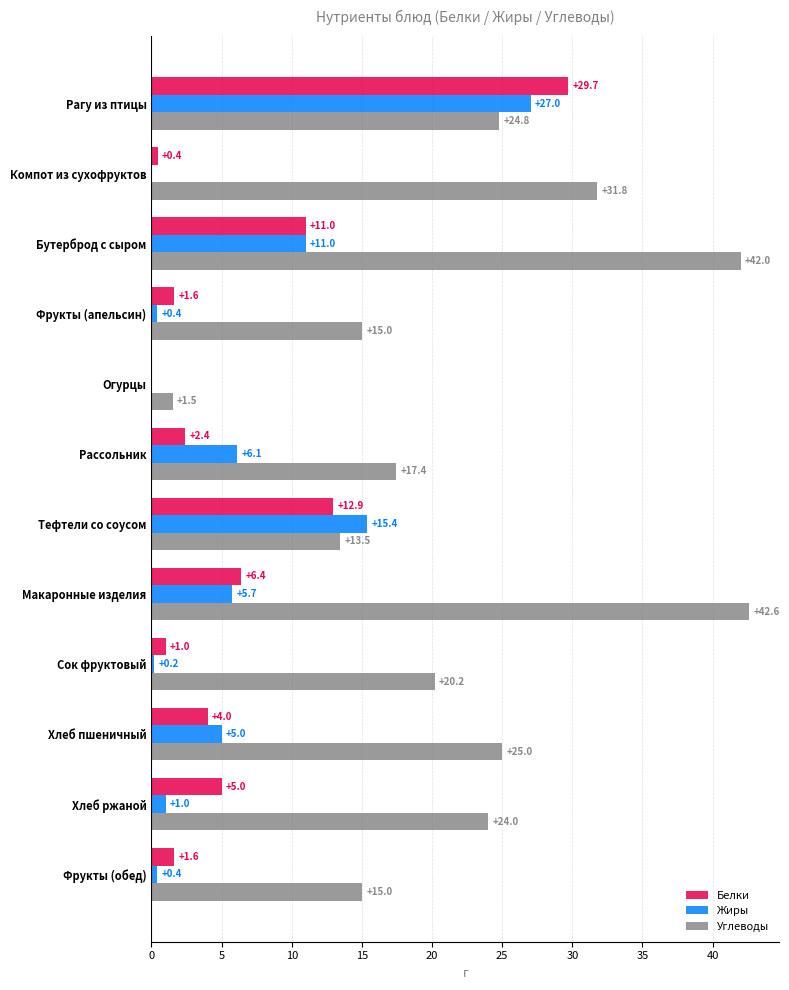

How many values in Жиры are above zero?

10